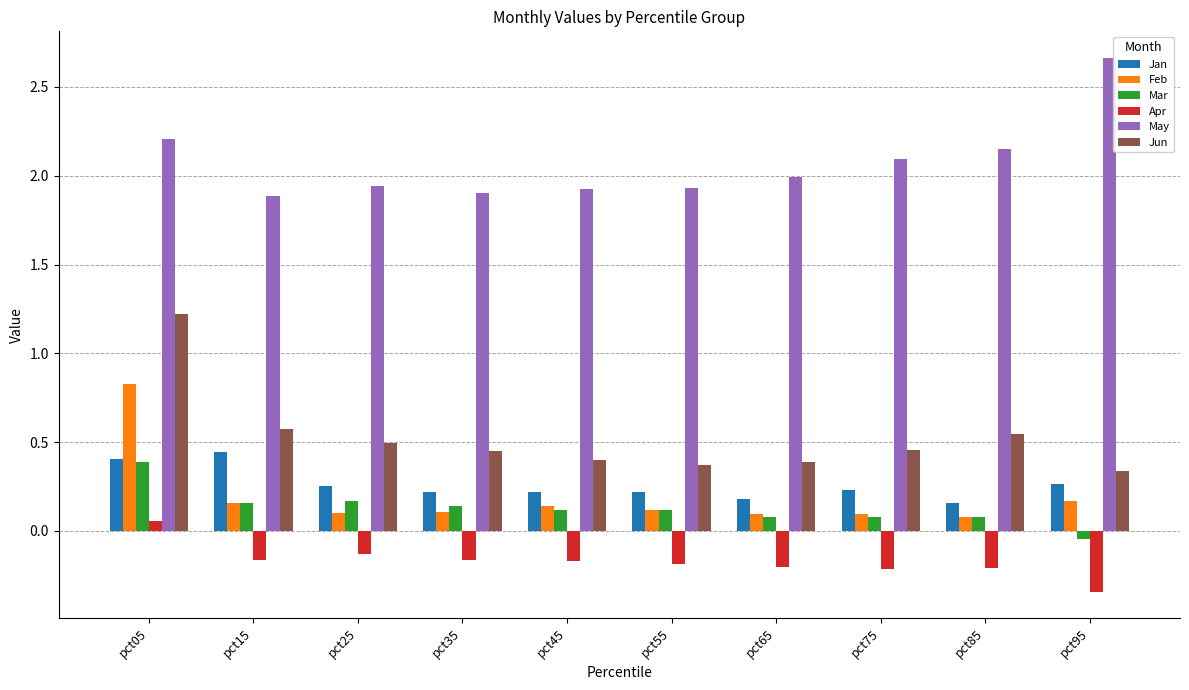

What is the sum of the May values at pct75 and pct65?

4.1